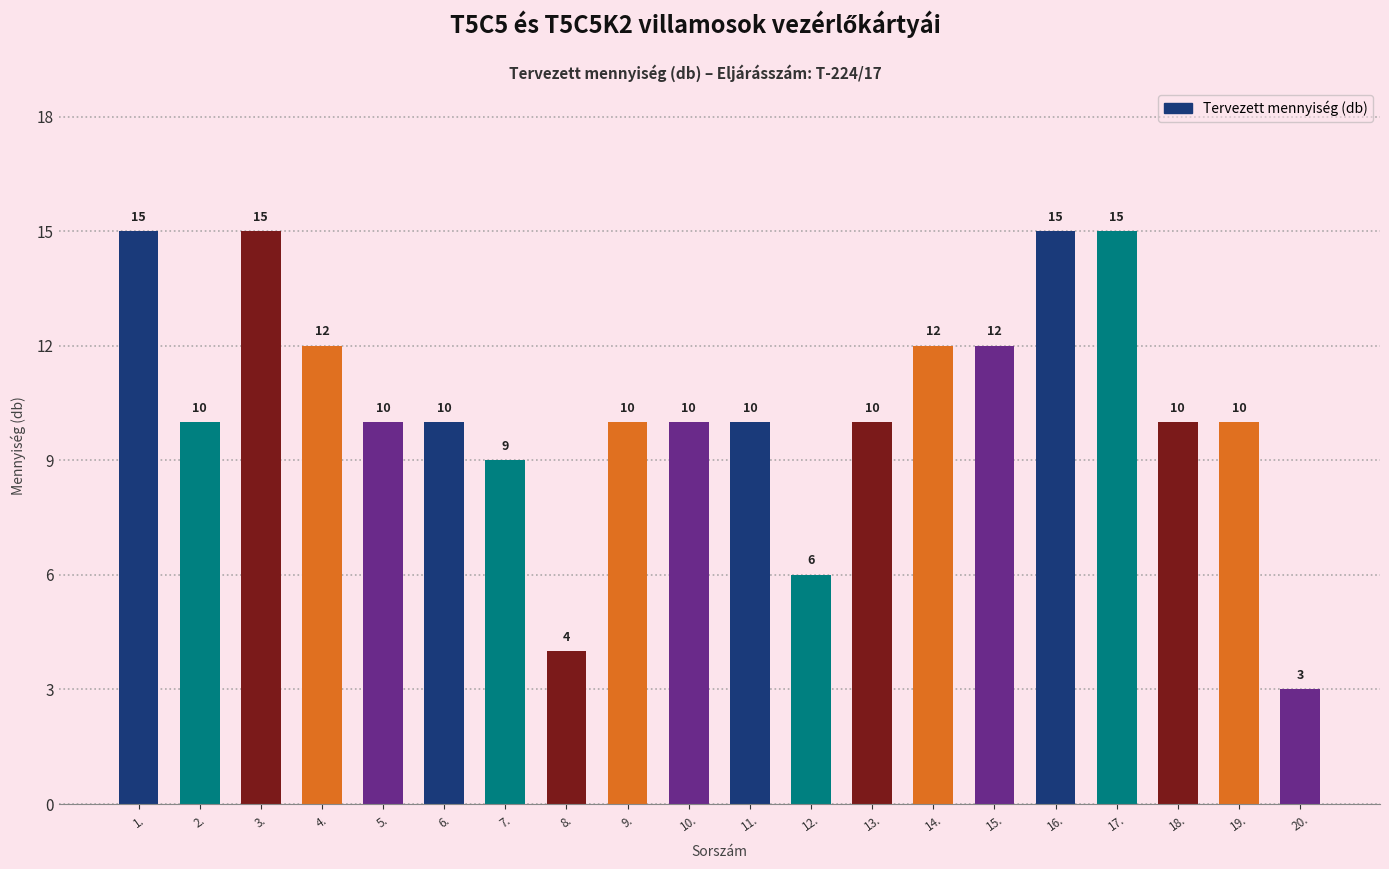

What is the ratio of the value at 14. to the value at 6.?

1.2